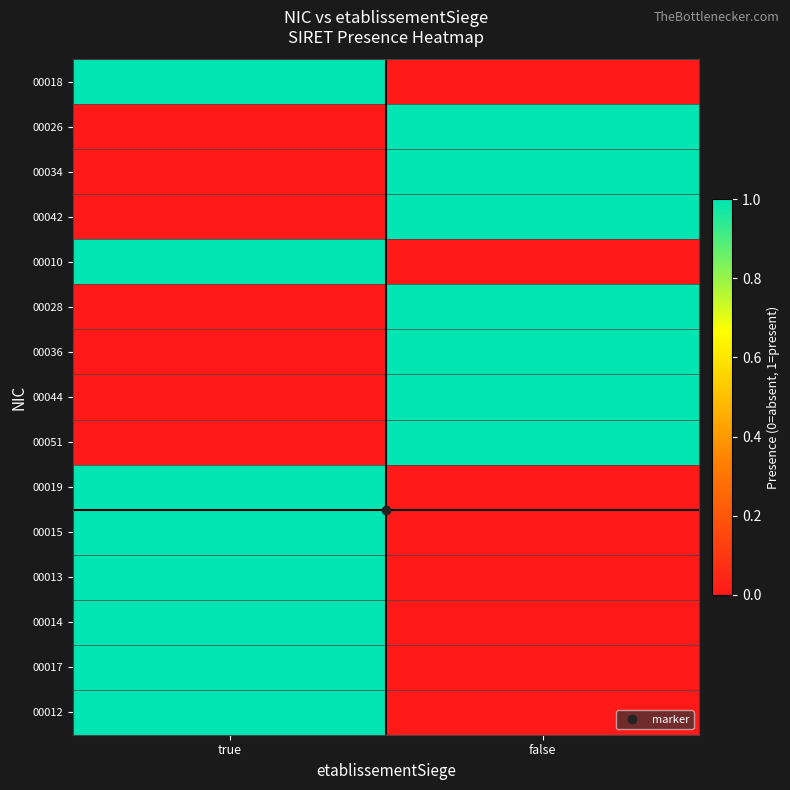

Reading left to right, list all the values displayed in this chart.

00018: true=1	false=0
00026: true=0	false=1
00034: true=0	false=1
00042: true=0	false=1
00010: true=1	false=0
00028: true=0	false=1
00036: true=0	false=1
00044: true=0	false=1
00051: true=0	false=1
00019: true=1	false=0
00015: true=1	false=0
00013: true=1	false=0
00014: true=1	false=0
00017: true=1	false=0
00012: true=1	false=0